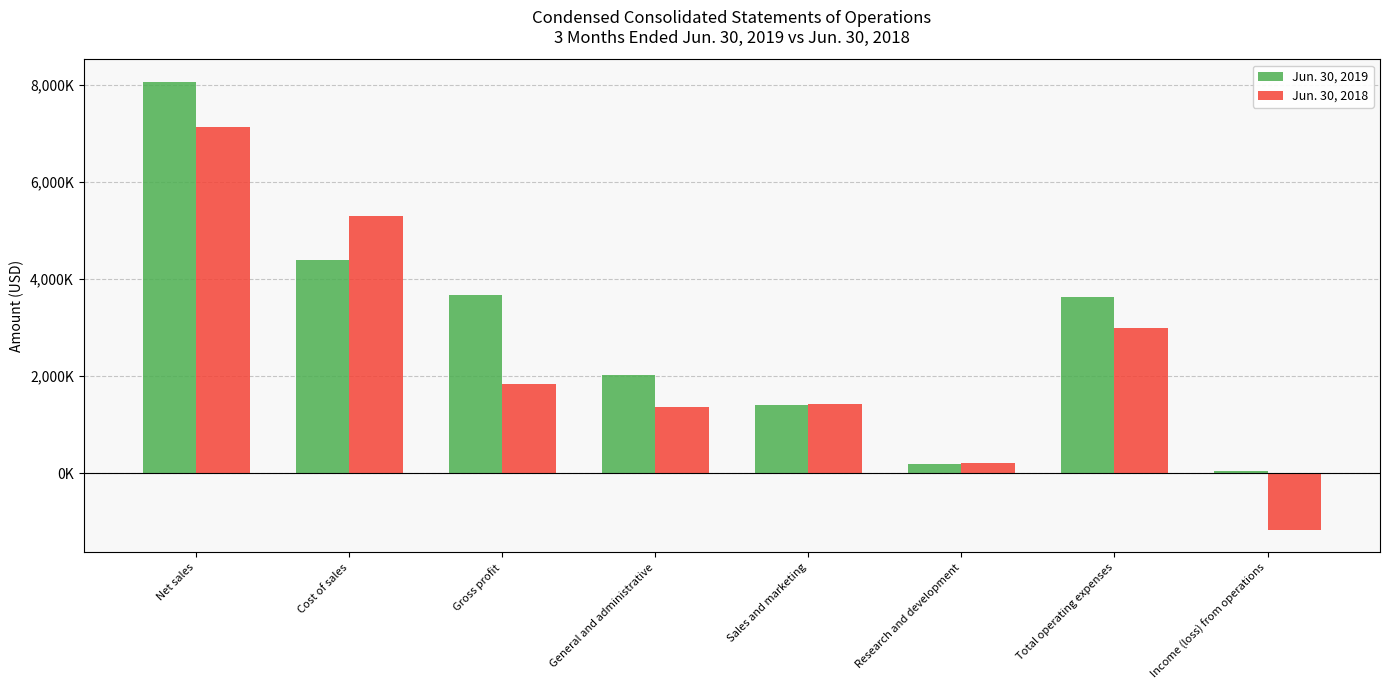

What are all the series names shown in the legend?

Jun. 30, 2019, Jun. 30, 2018